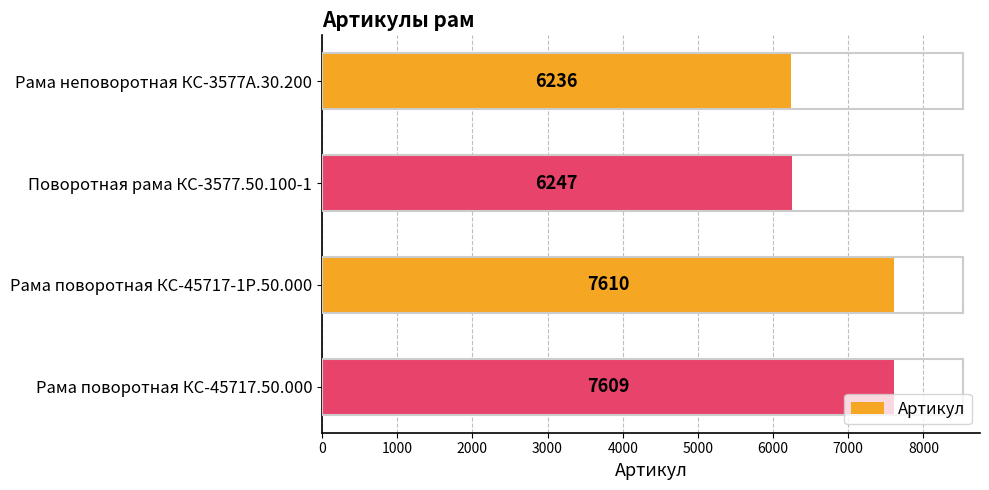

Reading top to bottom, list all the values displayed in this chart.

6236	6247	7610	7609